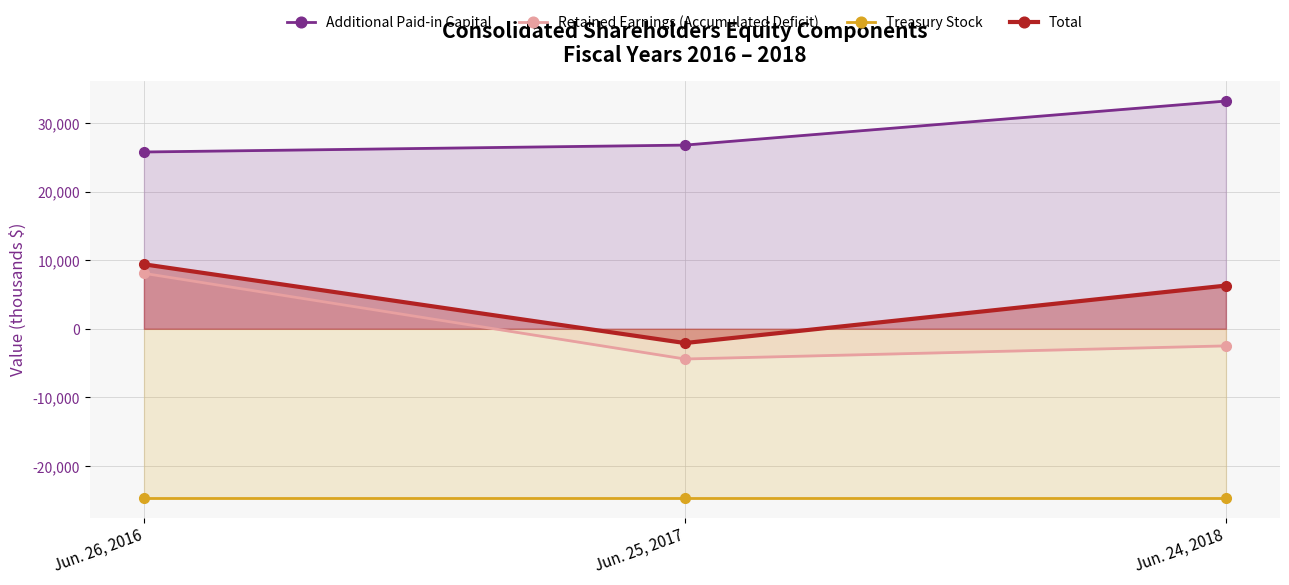

List the series in order of their peak value, lowest first.

Treasury Stock, Retained Earnings (Accumulated Deficit), Total, Additional Paid-in Capital